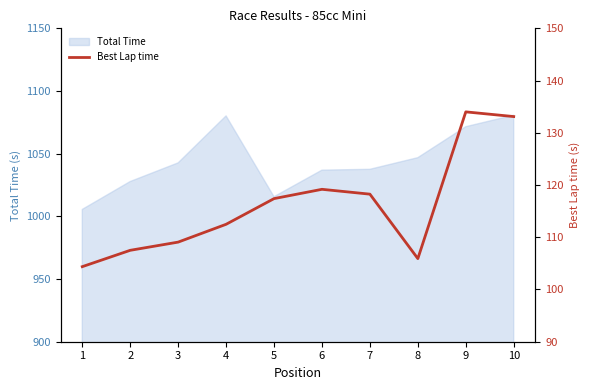

What is the maximum value shown in the chart?

134.0